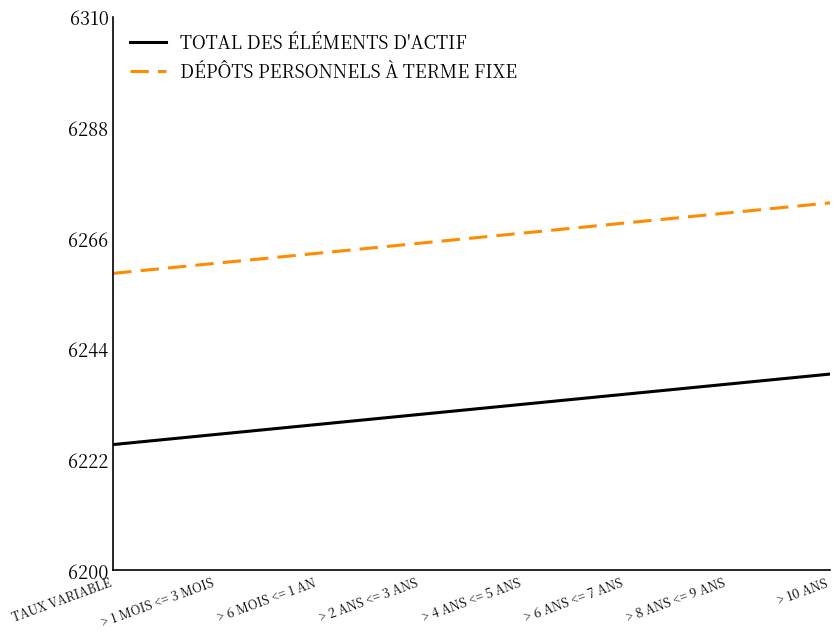

What is the difference between the second highest and minimum values in the TOTAL DES ÉLÉMENTS D'ACTIF series?

13